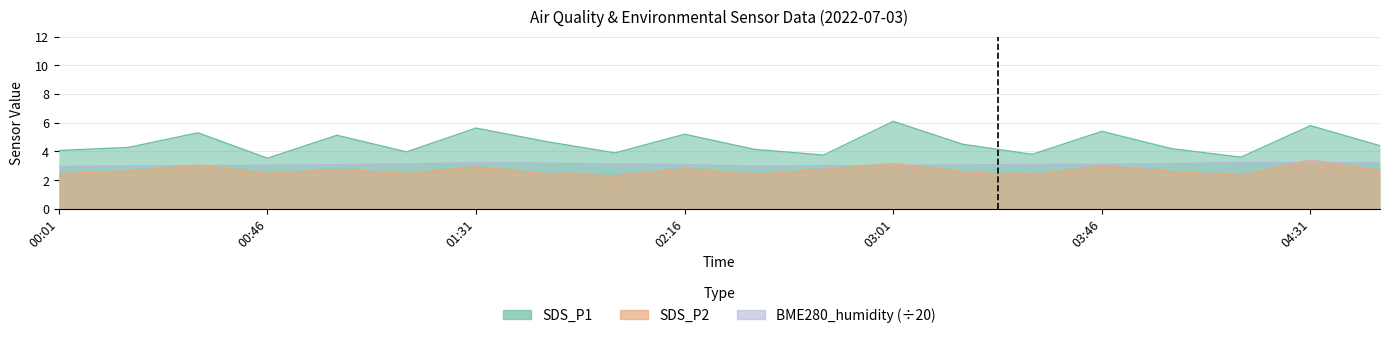

Reading left to right, what are all the values shown in this chart?

SDS_P1: 00:01=4.1	00:16=4.3	00:31=5.3	00:46=3.5	01:01=5.1	01:16=4.0	01:31=5.6	01:46=4.7	02:01=3.9	02:16=5.2	02:31=4.2	02:46=3.8	03:01=6.1	03:16=4.5	03:31=3.8	03:46=5.4	04:01=4.2	04:16=3.6	04:31=5.8	04:46=4.4
SDS_P2: 00:01=2.5	00:16=2.6	00:31=3.0	00:46=2.5	01:01=2.8	01:16=2.5	01:31=2.9	01:46=2.5	02:01=2.3	02:16=2.8	02:31=2.4	02:46=2.8	03:01=3.1	03:16=2.6	03:31=2.4	03:46=3.0	04:01=2.6	04:16=2.3	04:31=3.4	04:46=2.7
BME280_humidity: 00:01=3.0	00:16=3.0	00:31=3.0	00:46=3.0	01:01=3.1	01:16=3.1	01:31=3.2	01:46=3.2	02:01=3.1	02:16=3.1	02:31=3.0	02:46=3.0	03:01=3.0	03:16=3.1	03:31=3.1	03:46=3.1	04:01=3.2	04:16=3.2	04:31=3.2	04:46=3.2